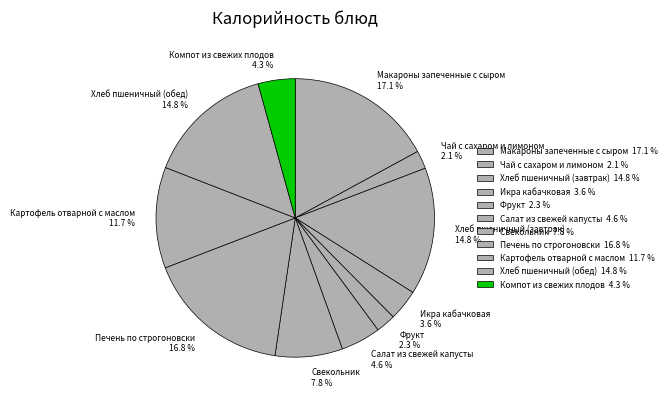

How many slices are in this pie chart?

11